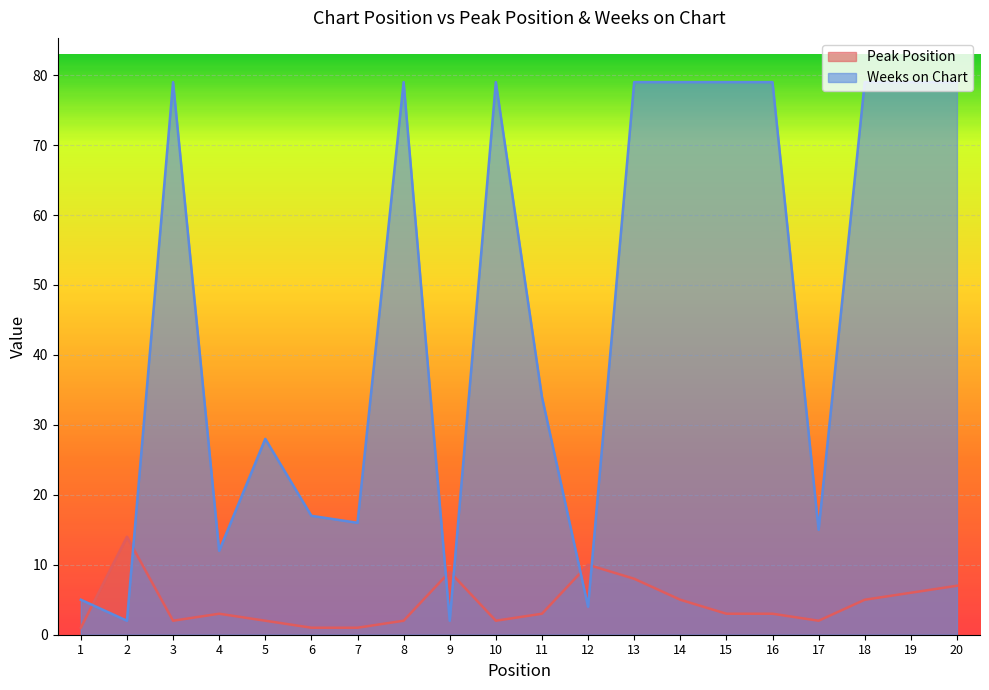

Reading left to right, list all the values displayed in this chart.

Peak Position: 1=1	2=14	3=2	4=3	5=2	6=1	7=1	8=2	9=9	10=2	11=3	12=10	13=8	14=5	15=3	16=3	17=2	18=5	19=6	20=7
Weeks on Chart: 1=5	2=2	3=79	4=12	5=28	6=17	7=16	8=79	9=2	10=79	11=34	12=4	13=79	14=79	15=79	16=79	17=15	18=79	19=79	20=79